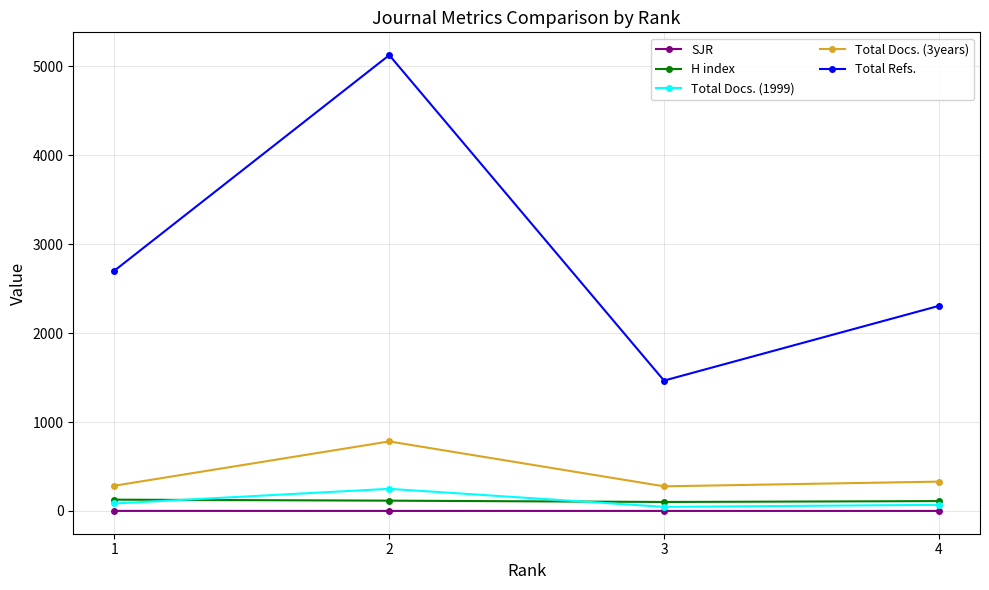

At which category is the sum across all series the highest?

2